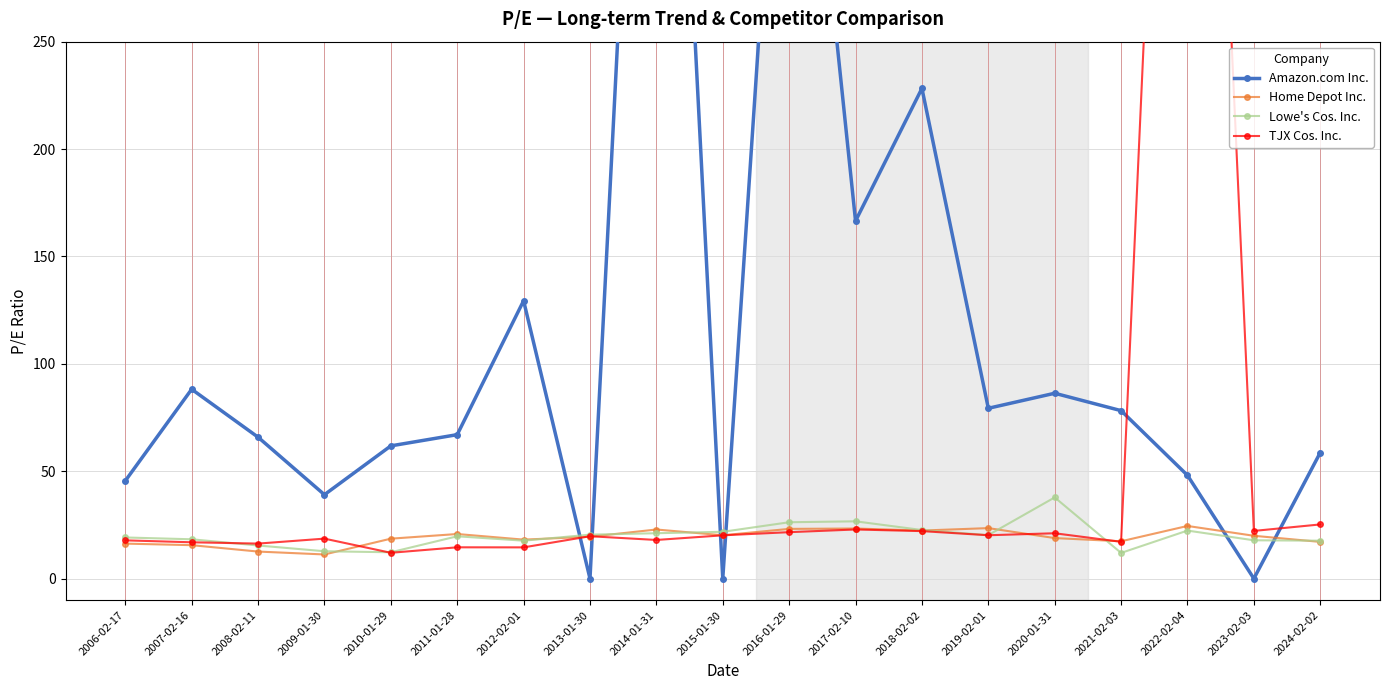

At which label does Home Depot Inc. reach its minimum?

2009-01-30